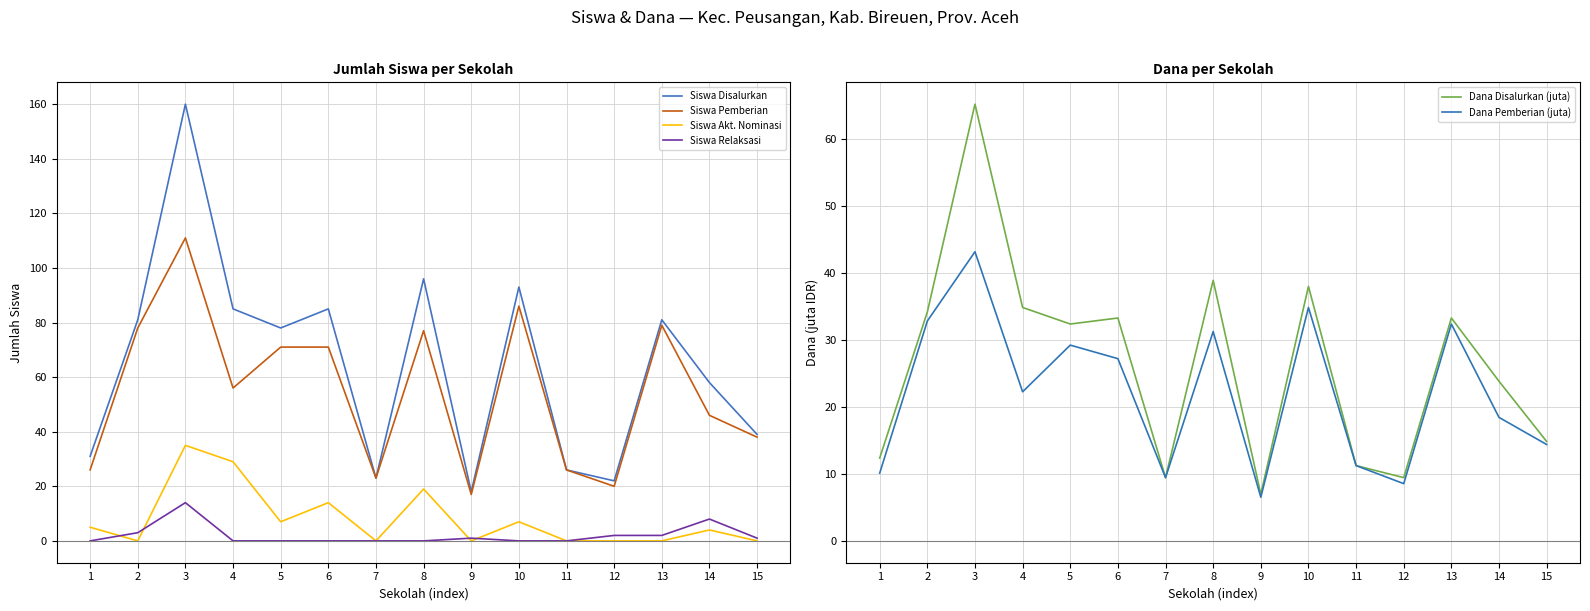

Does the chart display data point markers on the line(s)?

No